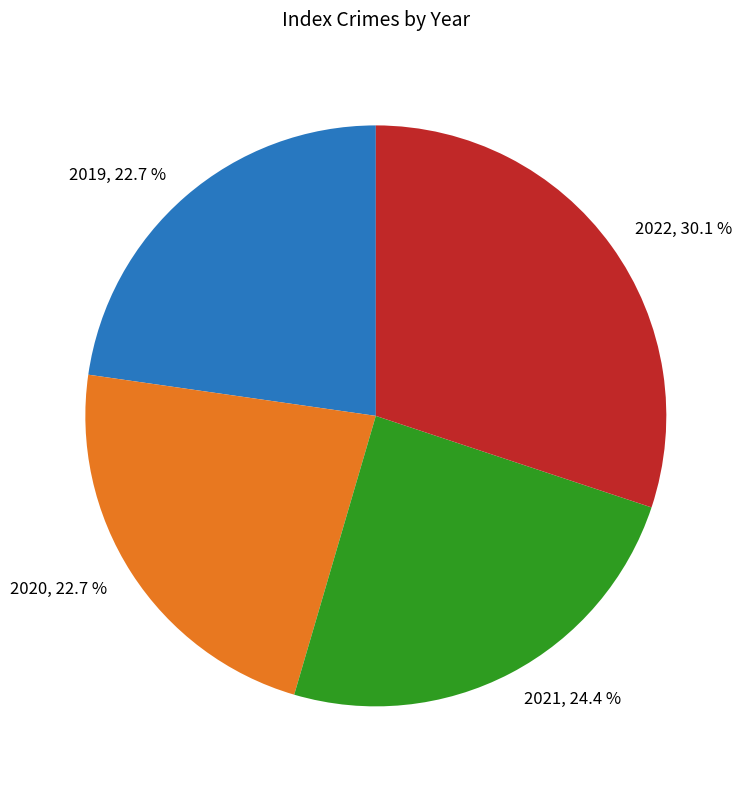

What is the largest slice in the pie chart?

2022